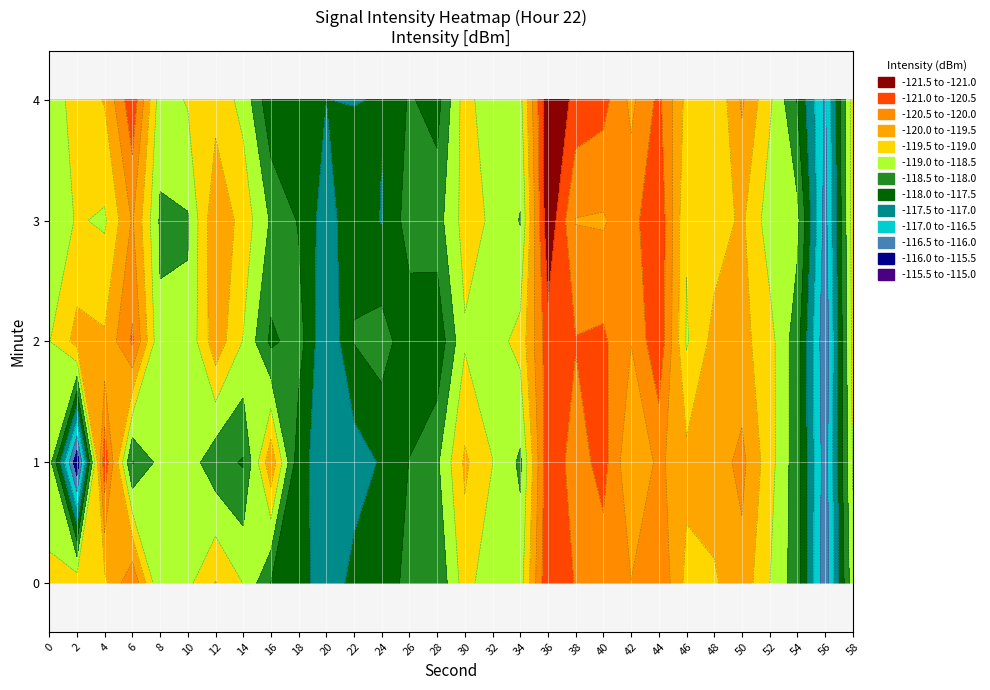

What is the difference between the maximum and minimum values in the minute_0 series?

4.8